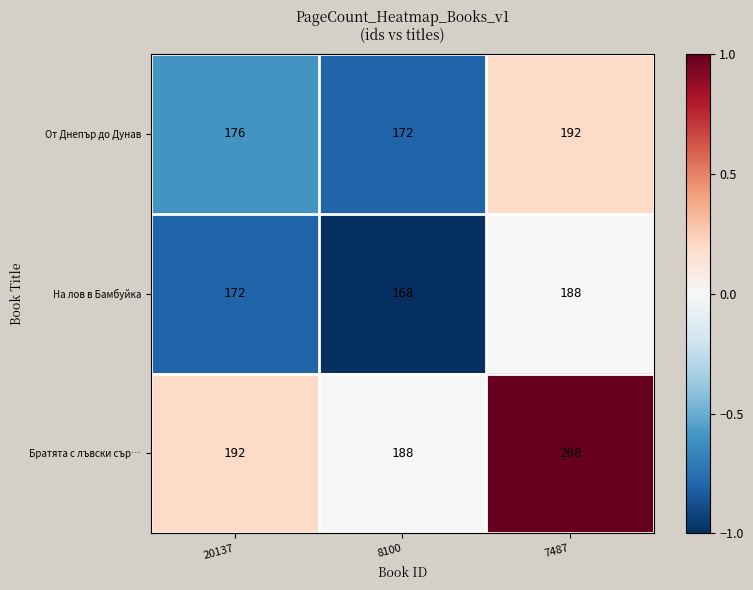

Where is От Днепър до Дунав nearest to the value 182?

20137